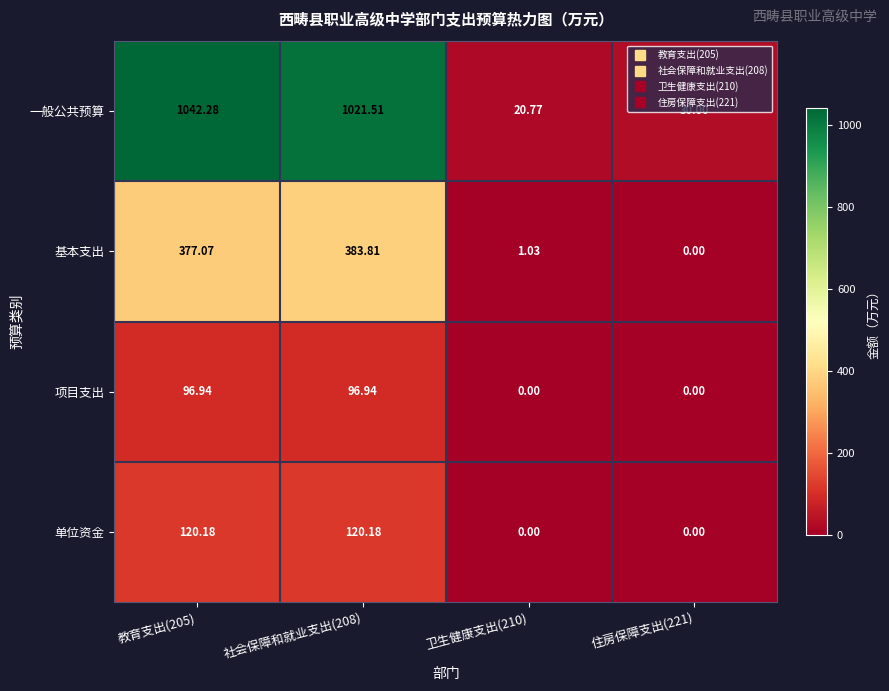

Between 社会保障和就业支出(208) and 住房保障支出(221), which series saw the biggest shift?

一般公共预算